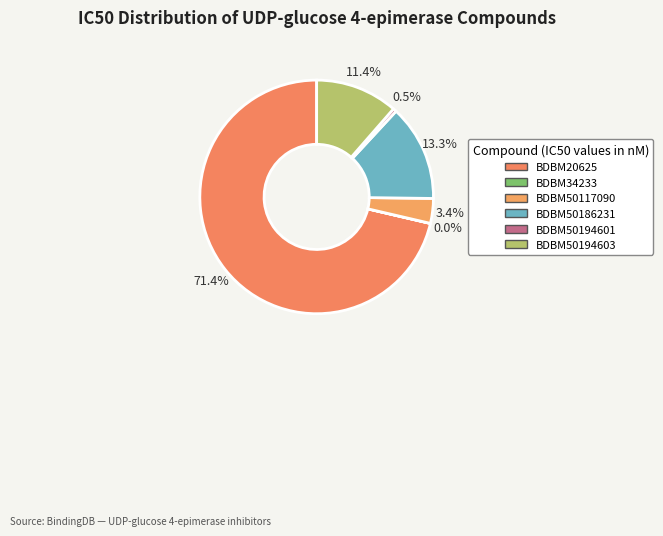

How many slices are in this pie chart?

6